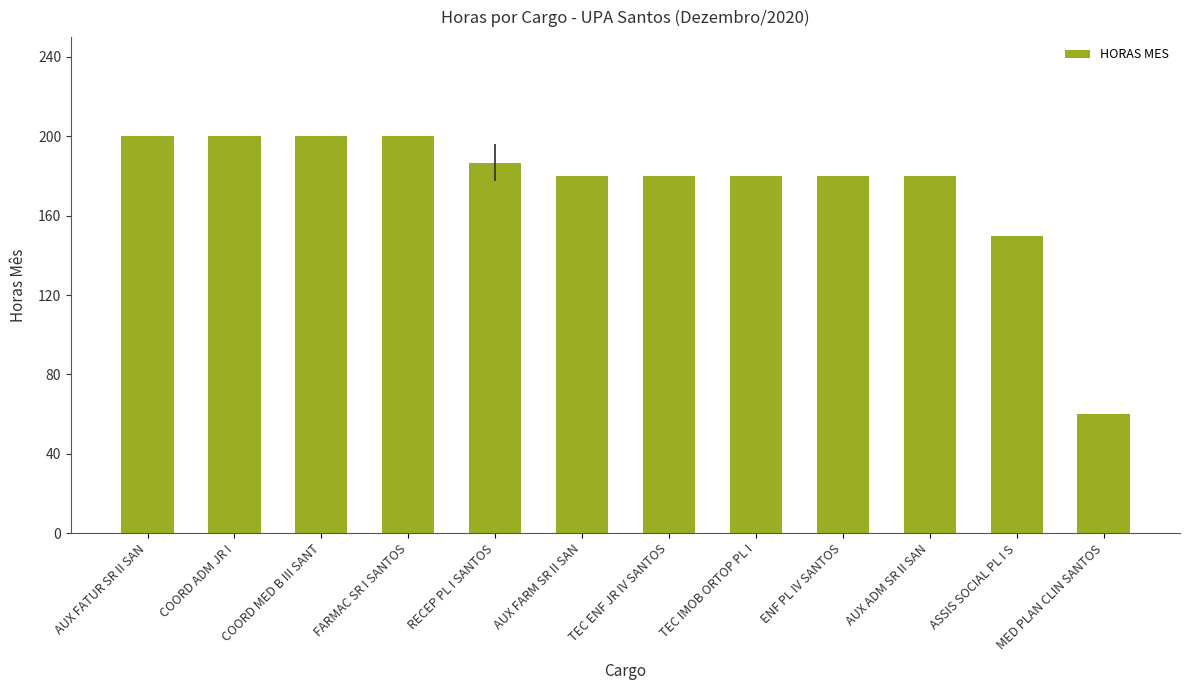

True or false: the data shows 180.0 at TEC ENF JR IV SANTOS.

True